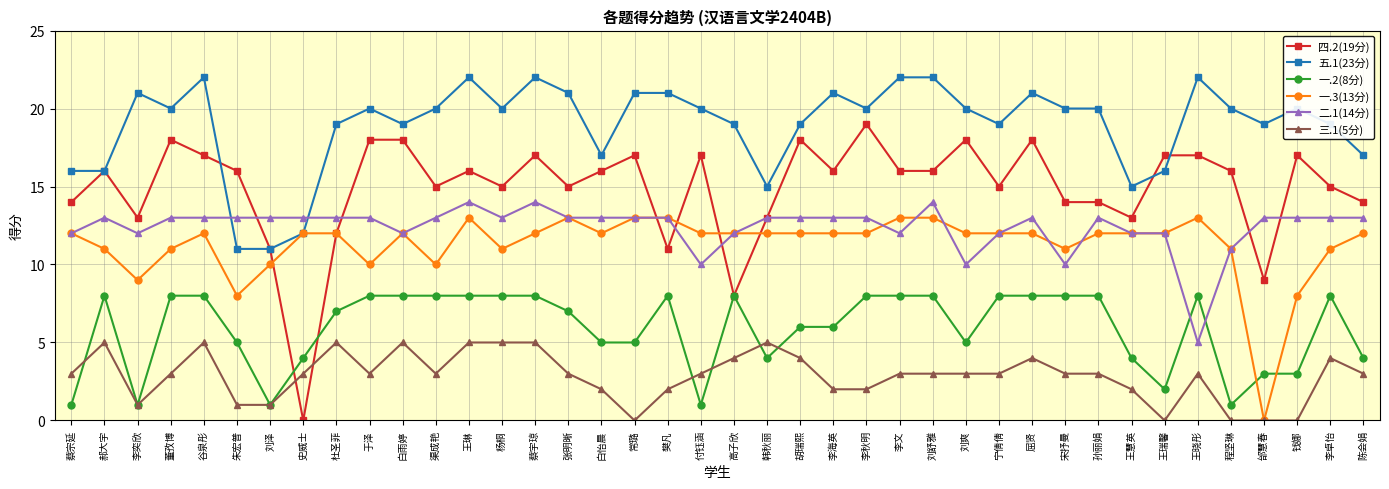

True or false: 一.2(8分) and 五.1(23分) cross at least once.

False